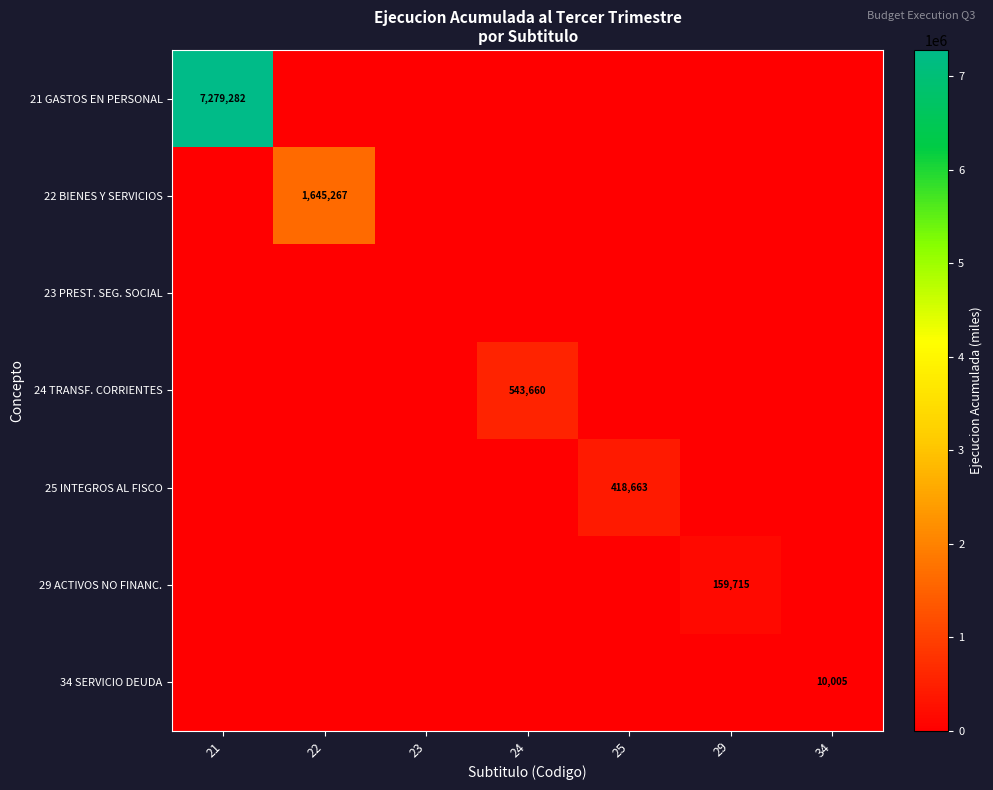

How many values in the 24 TRANSF. CORRIENTES series exceed 0?

1